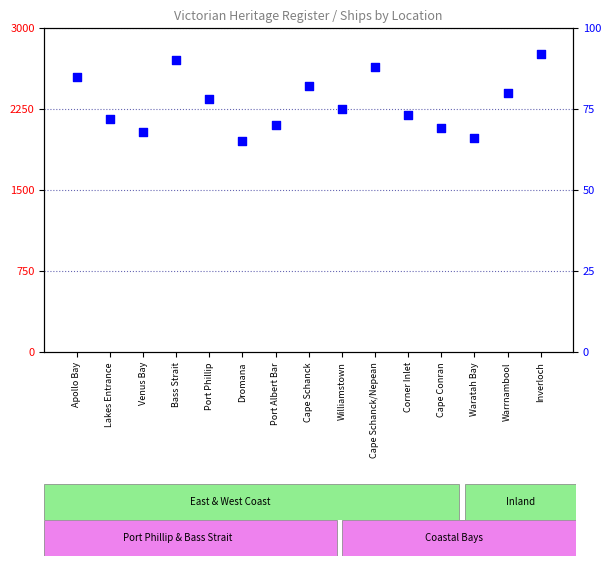

Which series has the largest total across all categories?

percentile rank within the sample